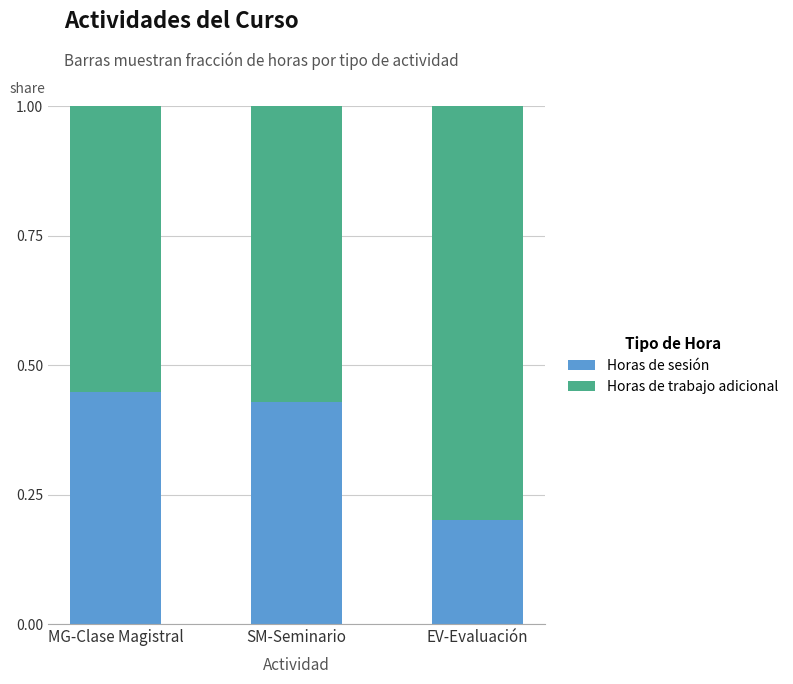

What is the sum of all Horas de sesión values?

1.1